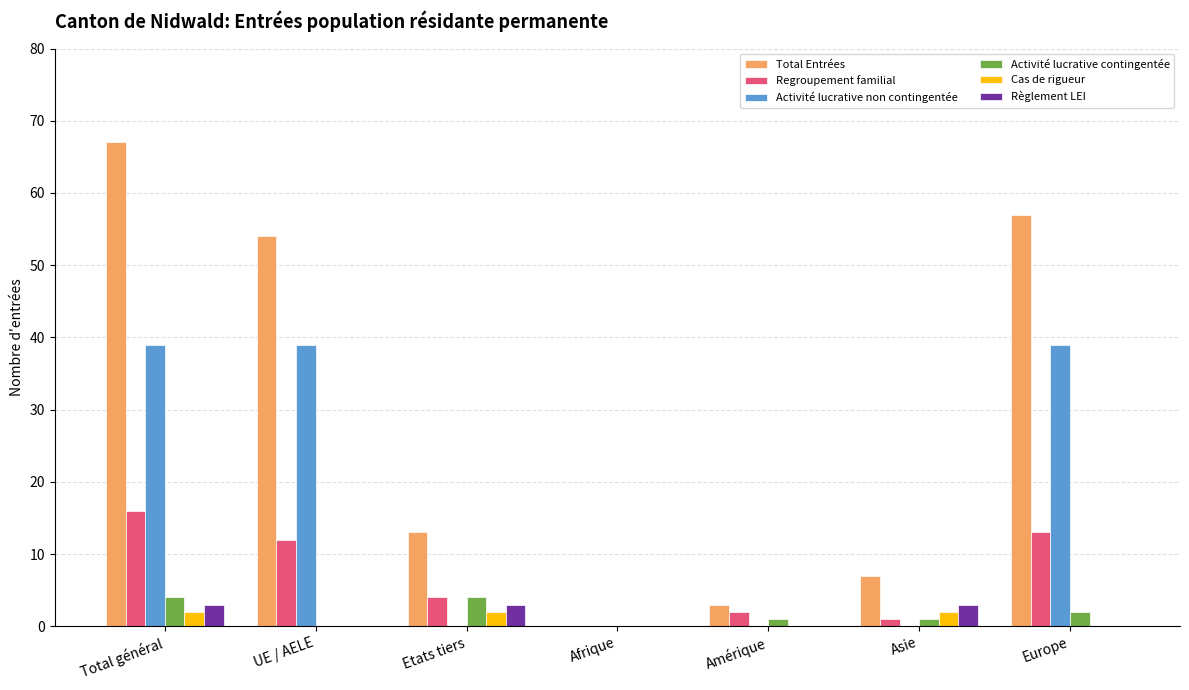

What are all the series names shown in the legend?

Total Entrées, Regroupement familial, Activité lucrative non contingentée, Activité lucrative contingentée, Cas de rigueur, Règlement LEI